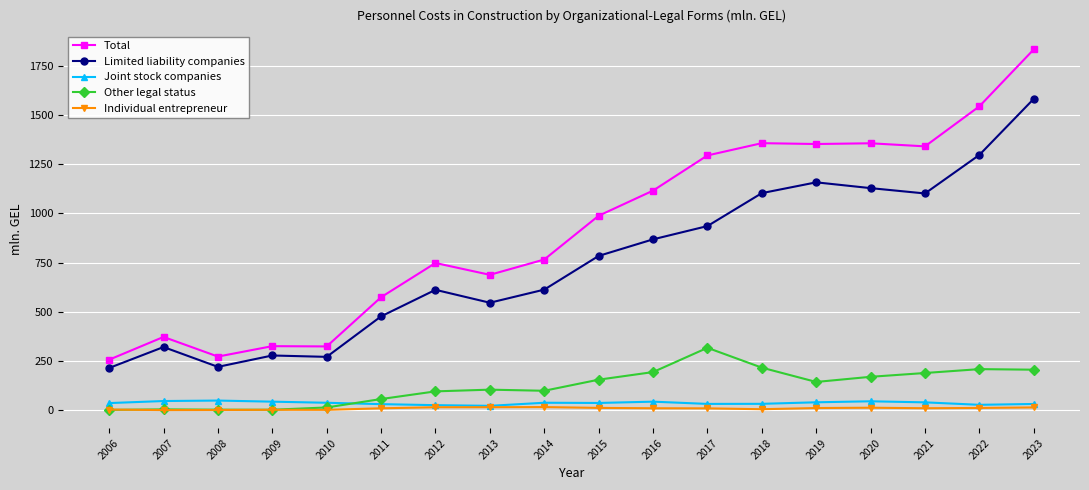

What is the value of the Other legal status point at the 4th from the left?

2.1